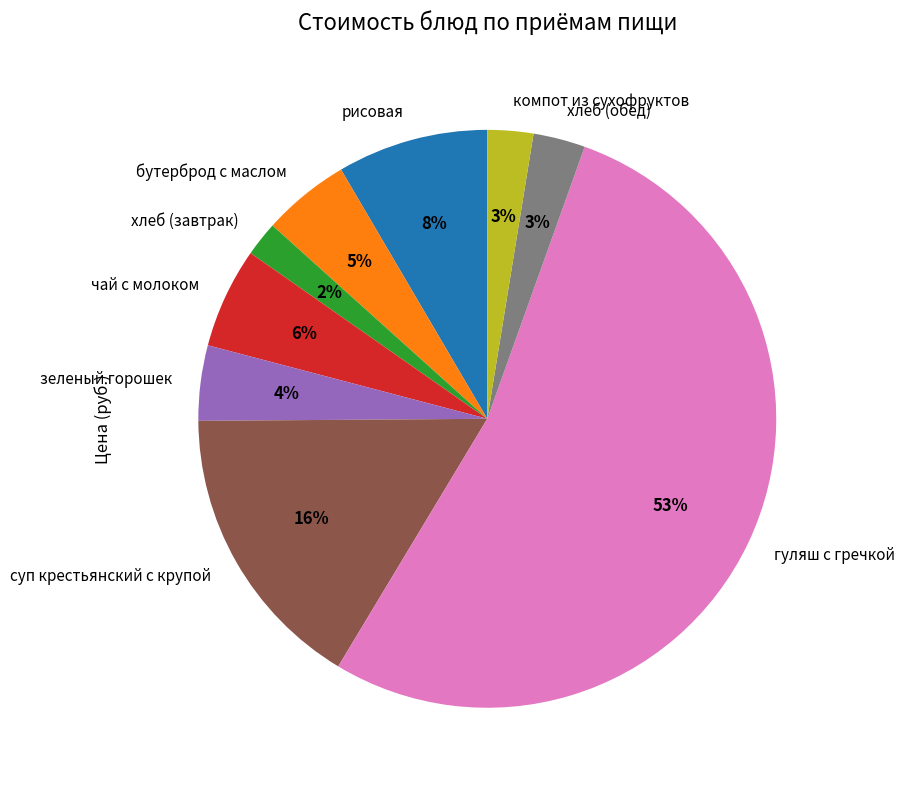

Is the sum of компот из сухофруктов and хлеб (обед) greater than half?

No